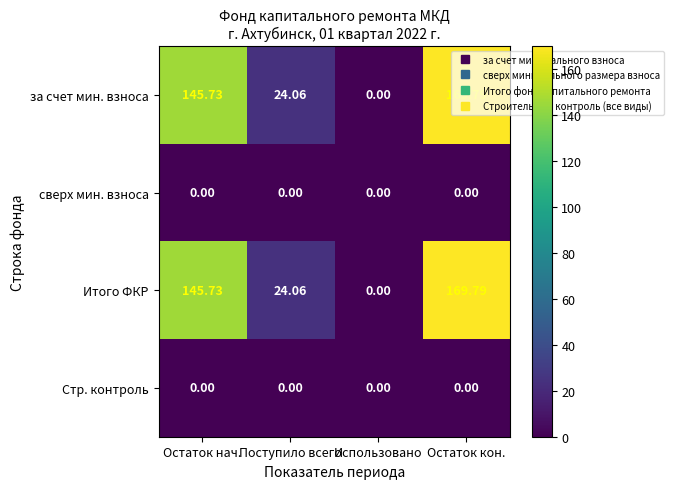

How many values in the Итого ФКР series exceed 145?

2